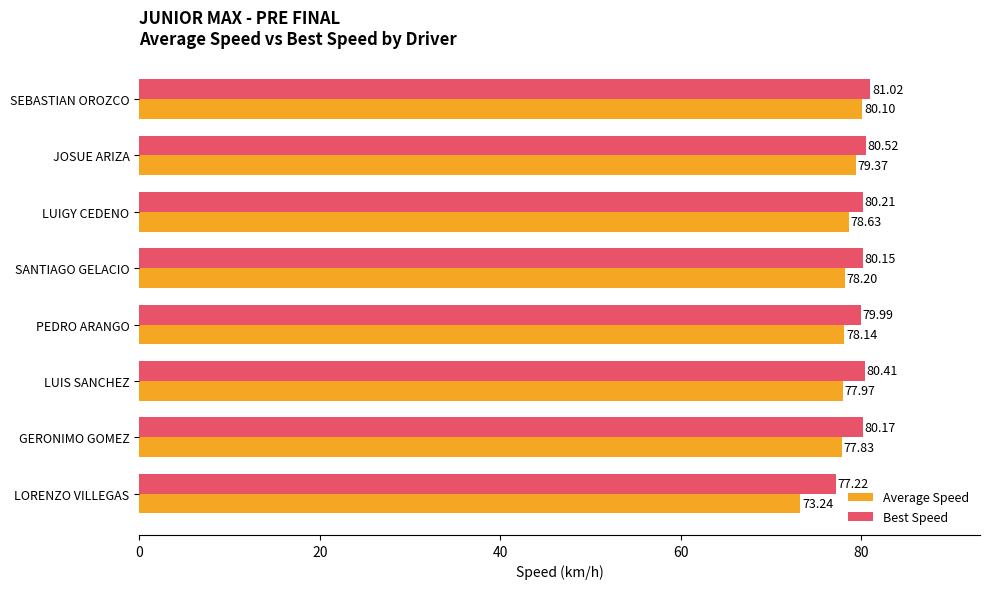

At how many categories does at least one series exceed 78?

7